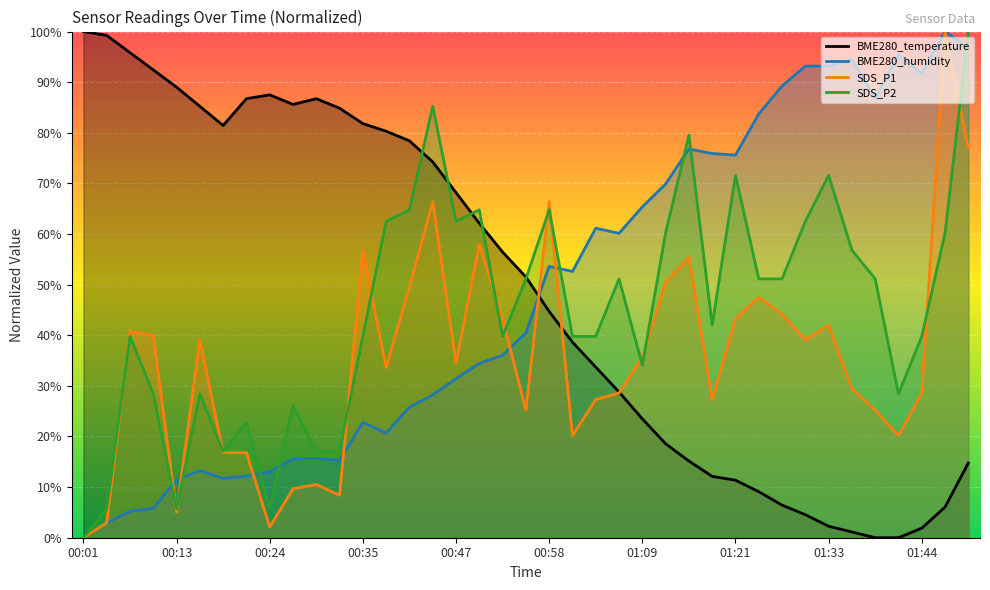

What is the total value across all series at 00:01?

100.0